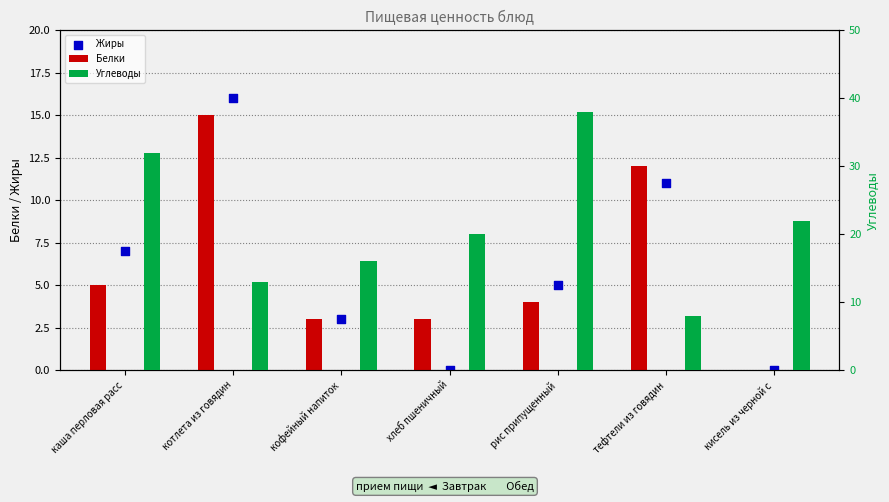

What is the total value across all series at рис припущенный?

47